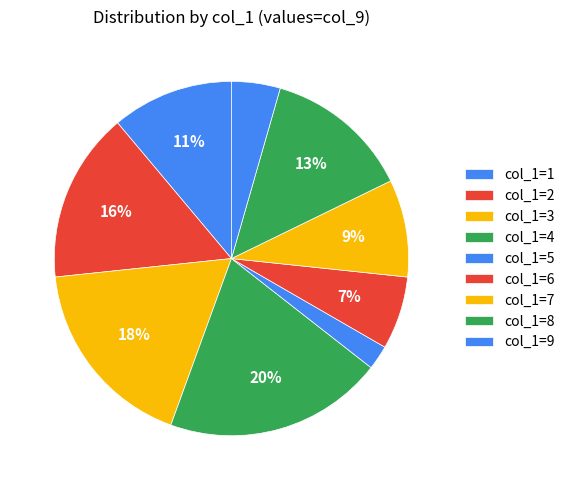

How many slices are in this pie chart?

9